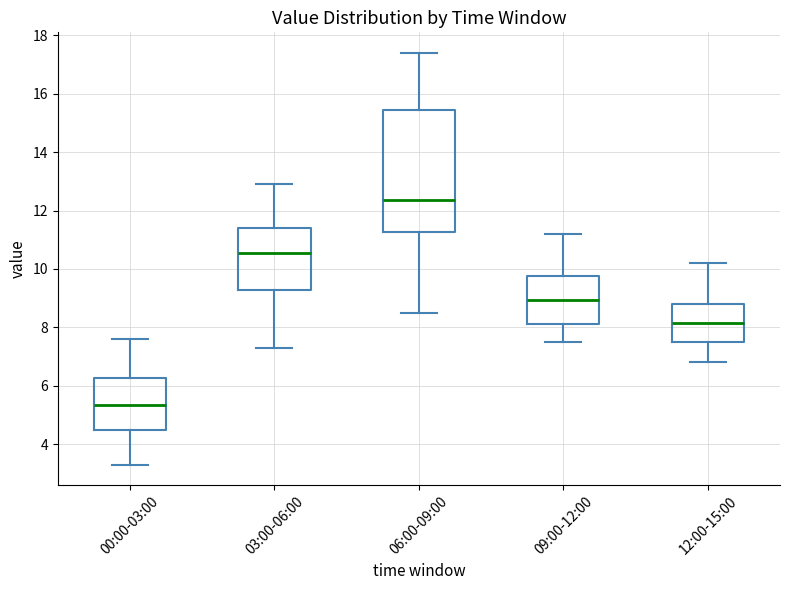

Reading left to right, transcribe this box plot: for each box, give where its median line is, the range the box spans, and where its two whiskers end, as read against the y-axis. The values are not printed on the chart, so give them approximately, as read against the axis.

00:00-03:00: median 5.4, box 4.4 to 6.2, whiskers 3.4 to 7.6
03:00-06:00: median 10.6, box 9.2 to 11.4, whiskers 7.4 to 13.0
06:00-09:00: median 12.4, box 11.2 to 15.4, whiskers 8.6 to 17.4
09:00-12:00: median 9.0, box 8.2 to 9.8, whiskers 7.6 to 11.2
12:00-15:00: median 8.2, box 7.6 to 8.8, whiskers 6.8 to 10.2